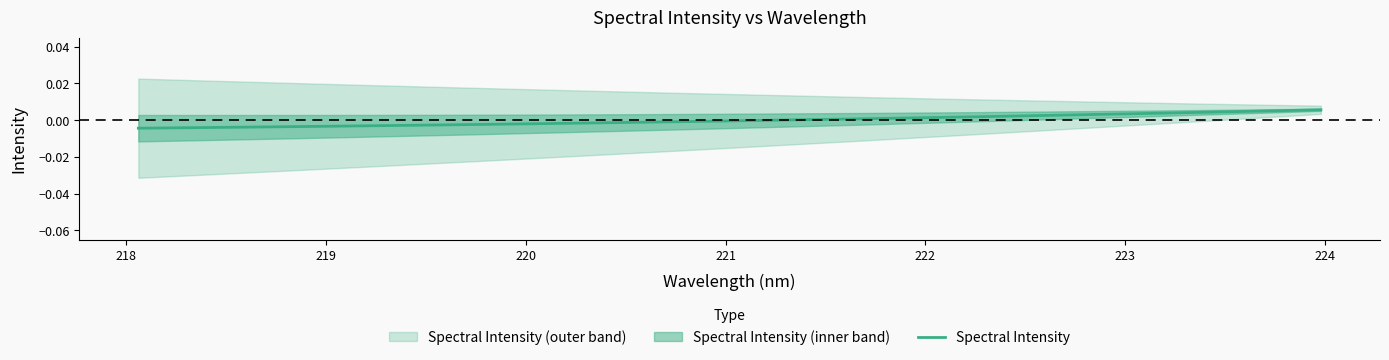

How many data points are less than 0?

17